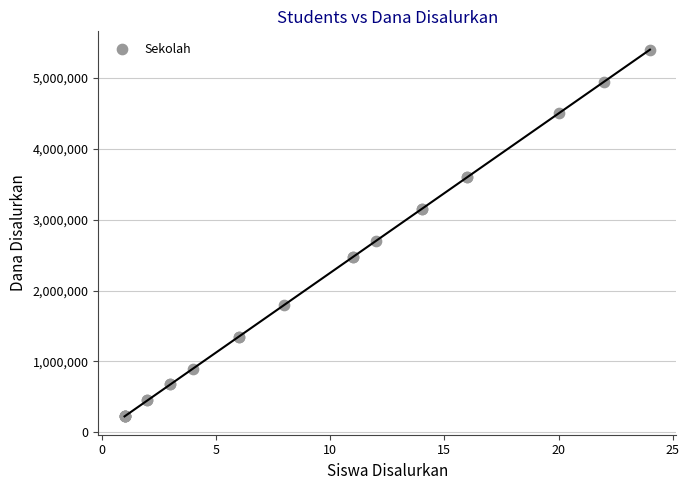

What Y value in the scatter plot is closest to 2812500?

2700000